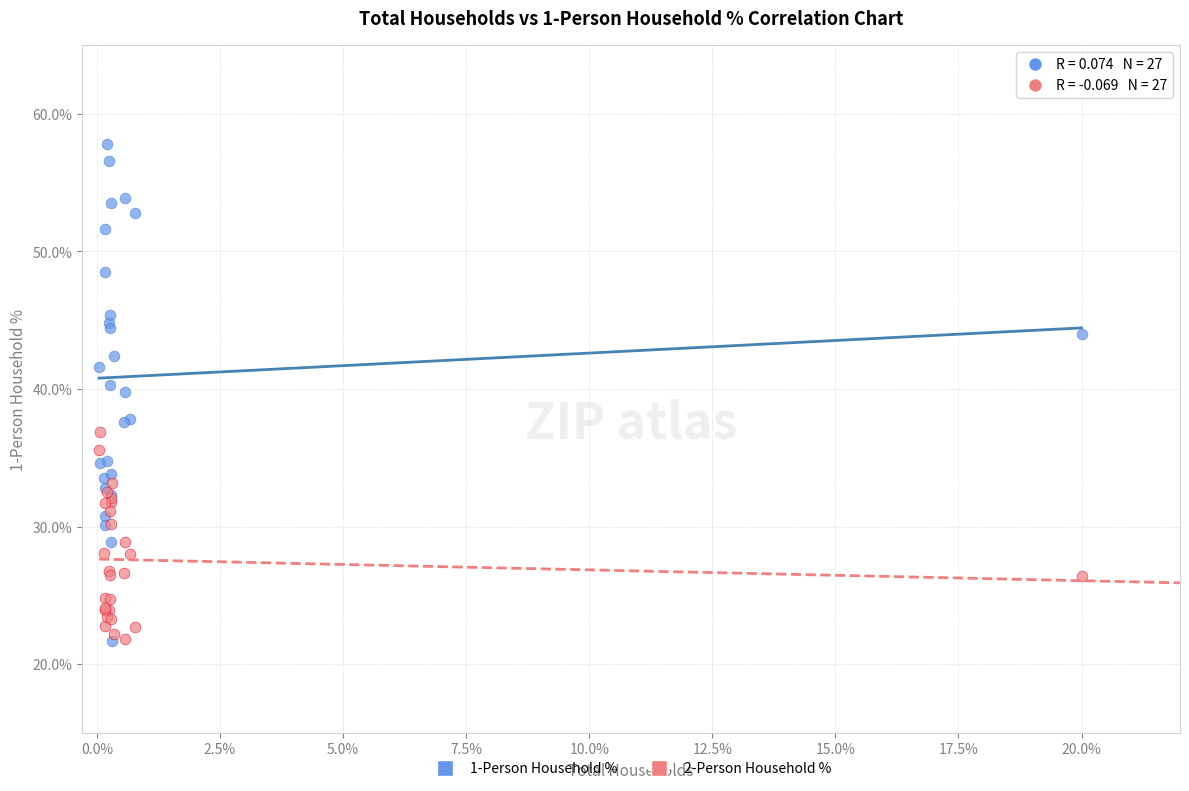

Which series has the largest Y range (max minus min)?

1-Person Household %